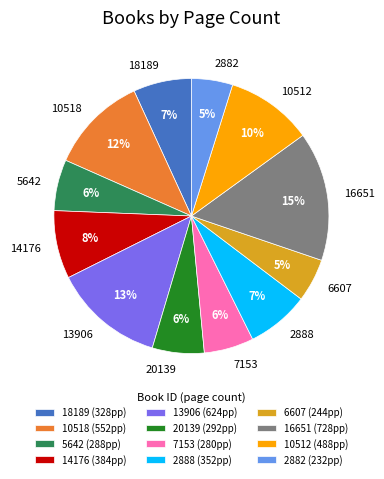

To the nearest percent, what is the difference between the 5642 and 18189 slice percentages?

1%